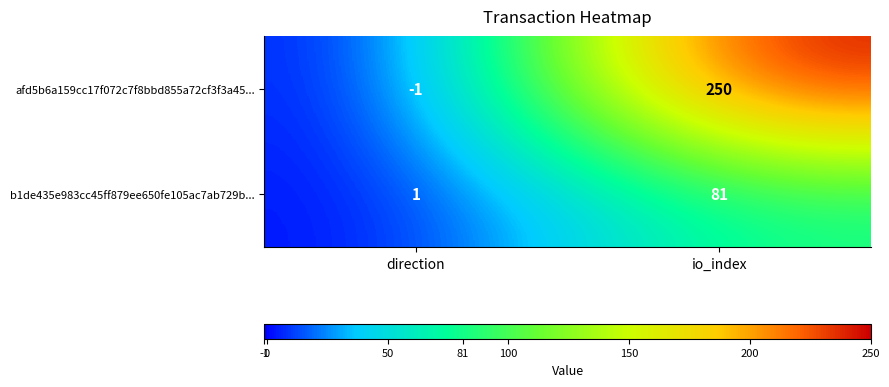

Reading left to right, extract all data points from this chart.

afd5b6a159cc17f072c7f8bbd855a72cf3f3a45...: -1	250
b1de435e983cc45ff879ee650fe105ac7ab729b...: 1	81